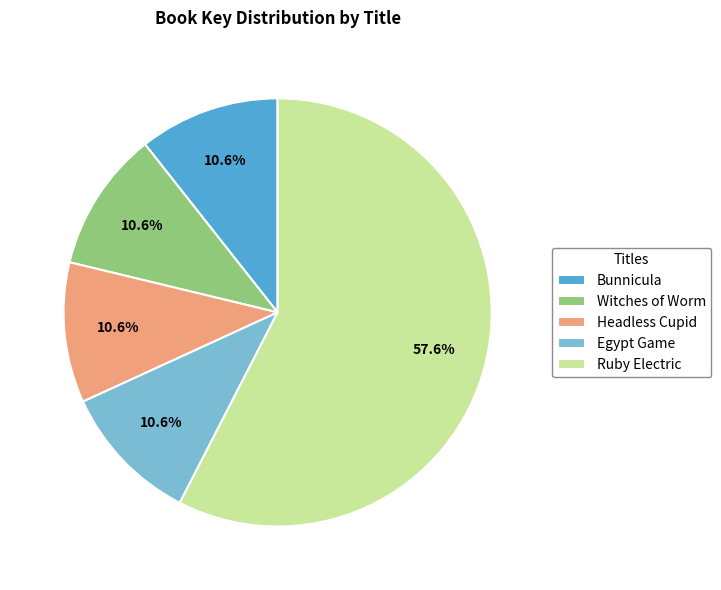

Does any single category account for the majority?

Yes